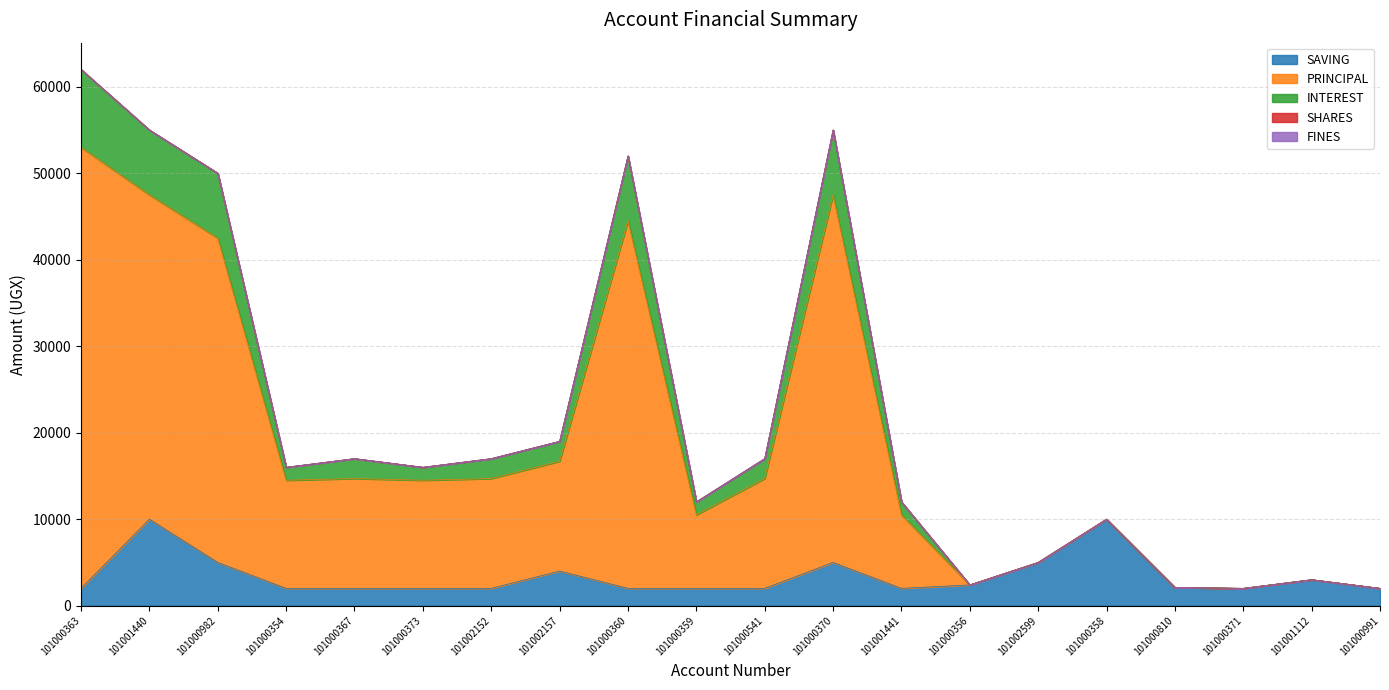

Does the chart display data point markers on the line(s)?

No